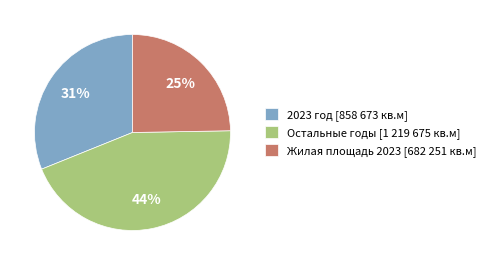

To the nearest percent, what is the combined percentage of Жилая площадь 2023 [682 251 кв.м] and 2023 год [858 673 кв.м]?

56%